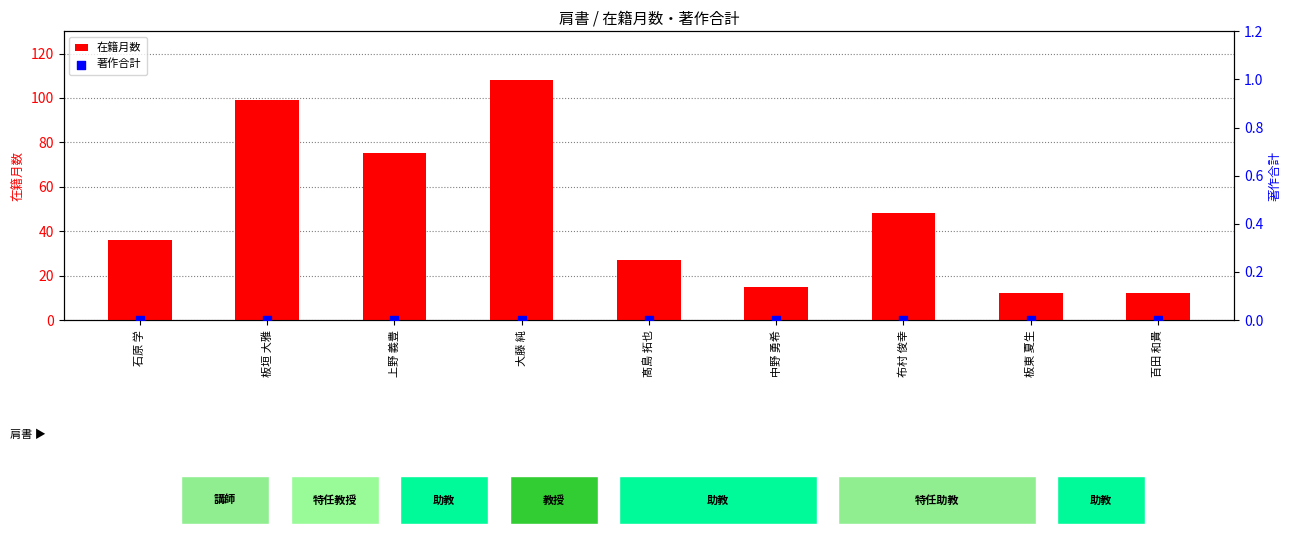

What are all the series names shown in the legend?

在籍月数, 著作合計